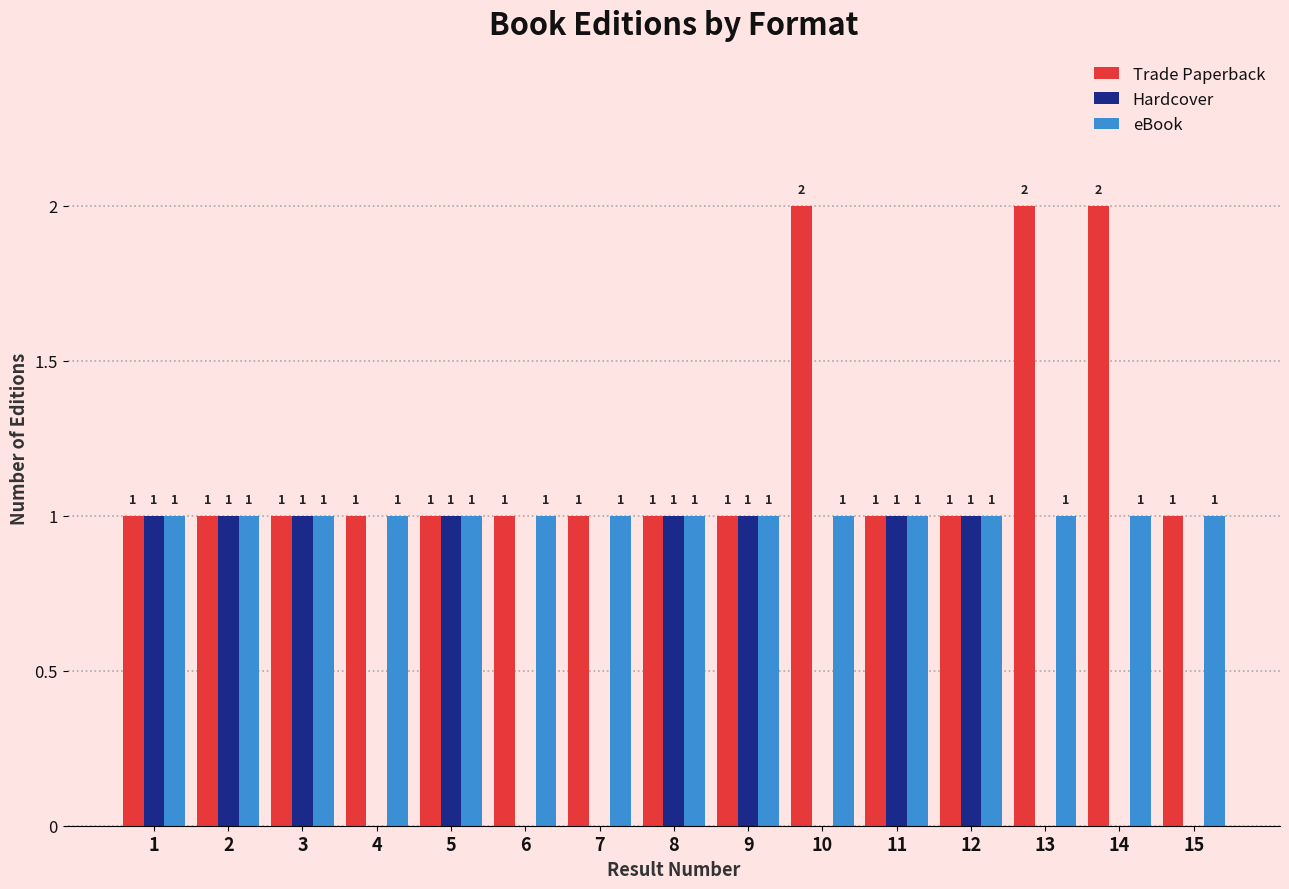

What is the average value of the Trade Paperback series?

1